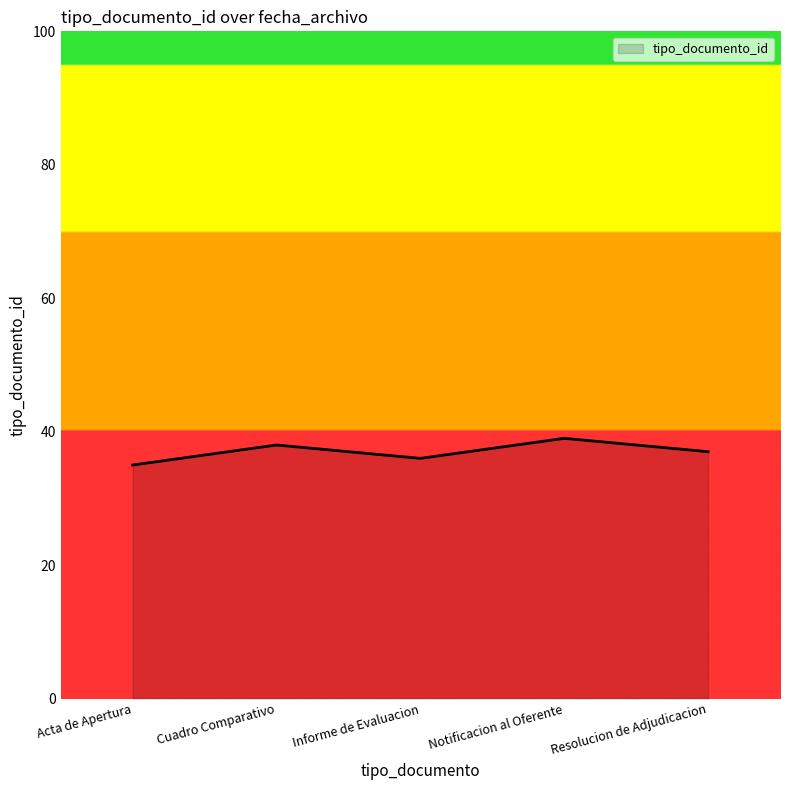

What is the maximum value shown in the chart?

39